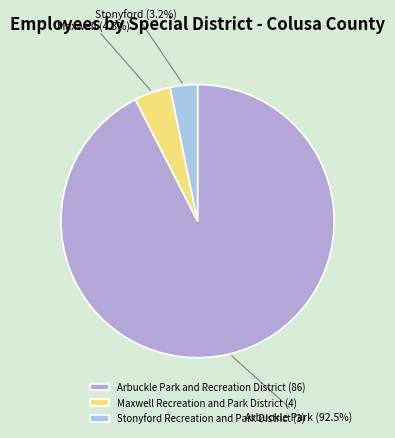

To the nearest percent, what is the difference between the Stonyford Recreation and Park District and Maxwell Recreation and Park District slice percentages?

1%